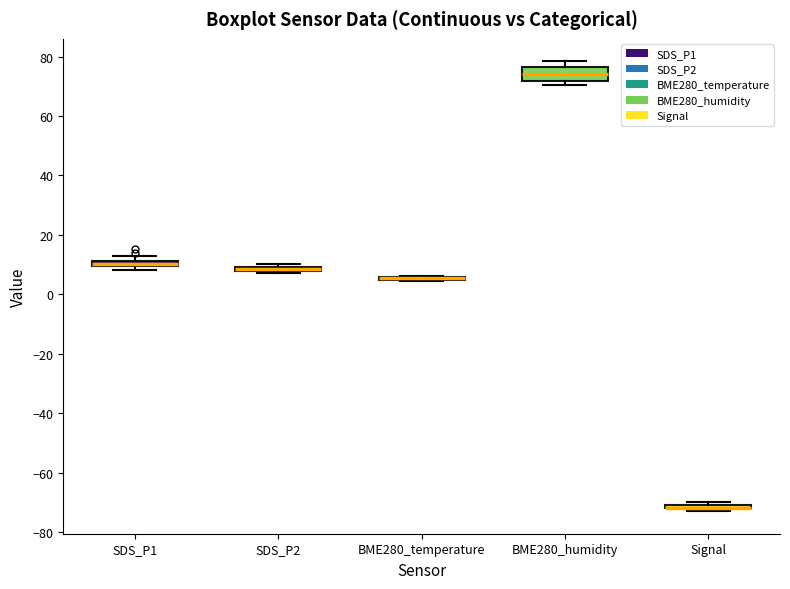

Which box is the tallest, from its lower edge to its upper edge?

BME280_humidity